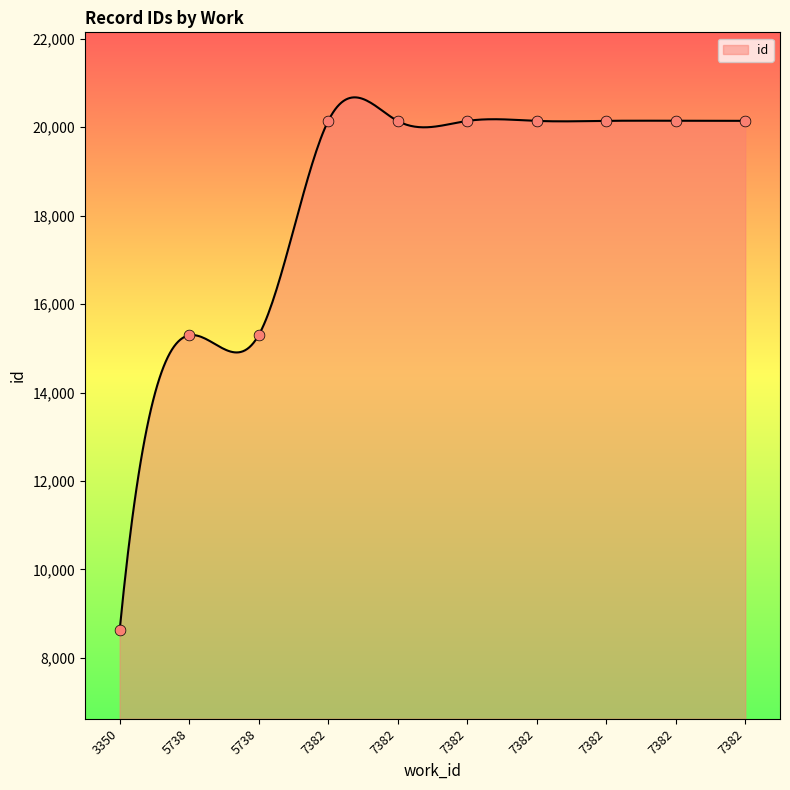

Approximately how many times larger is the value at 7382 compared to 3350?

2.3